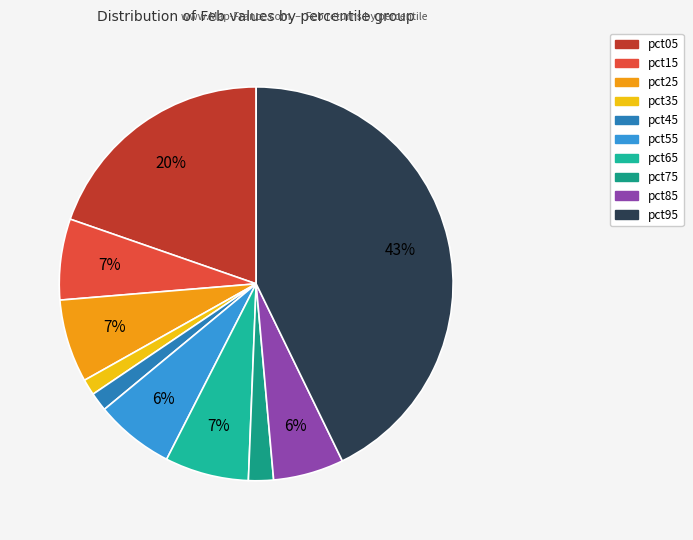

True or false: pct45 accounts for 2% of the total.

True